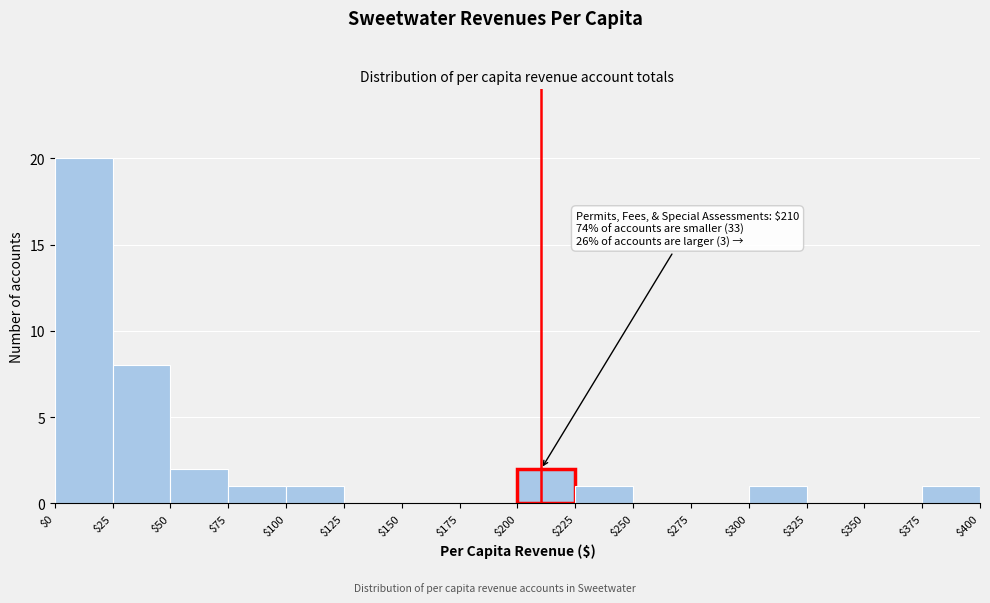

Over which range of the x-axis is the bar tallest?

$0 to $25